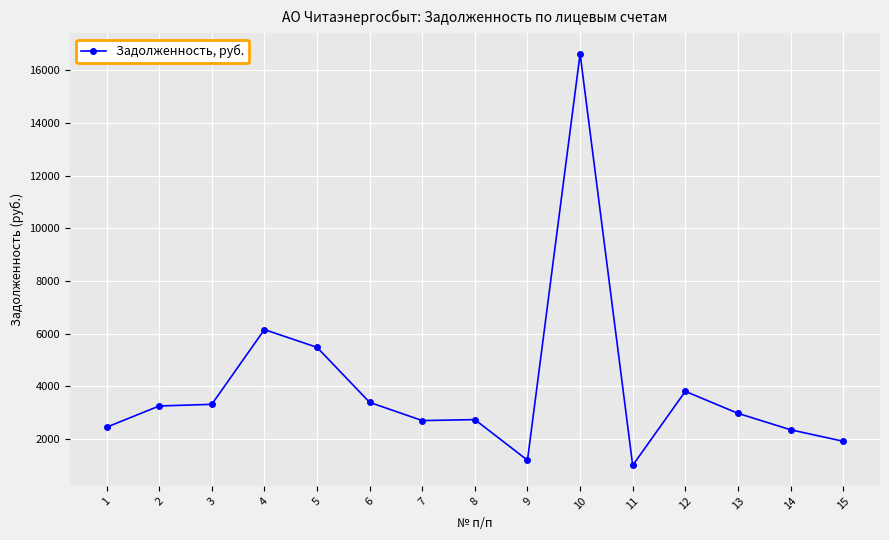

What is the difference between the values at 15 and 1?

533.5